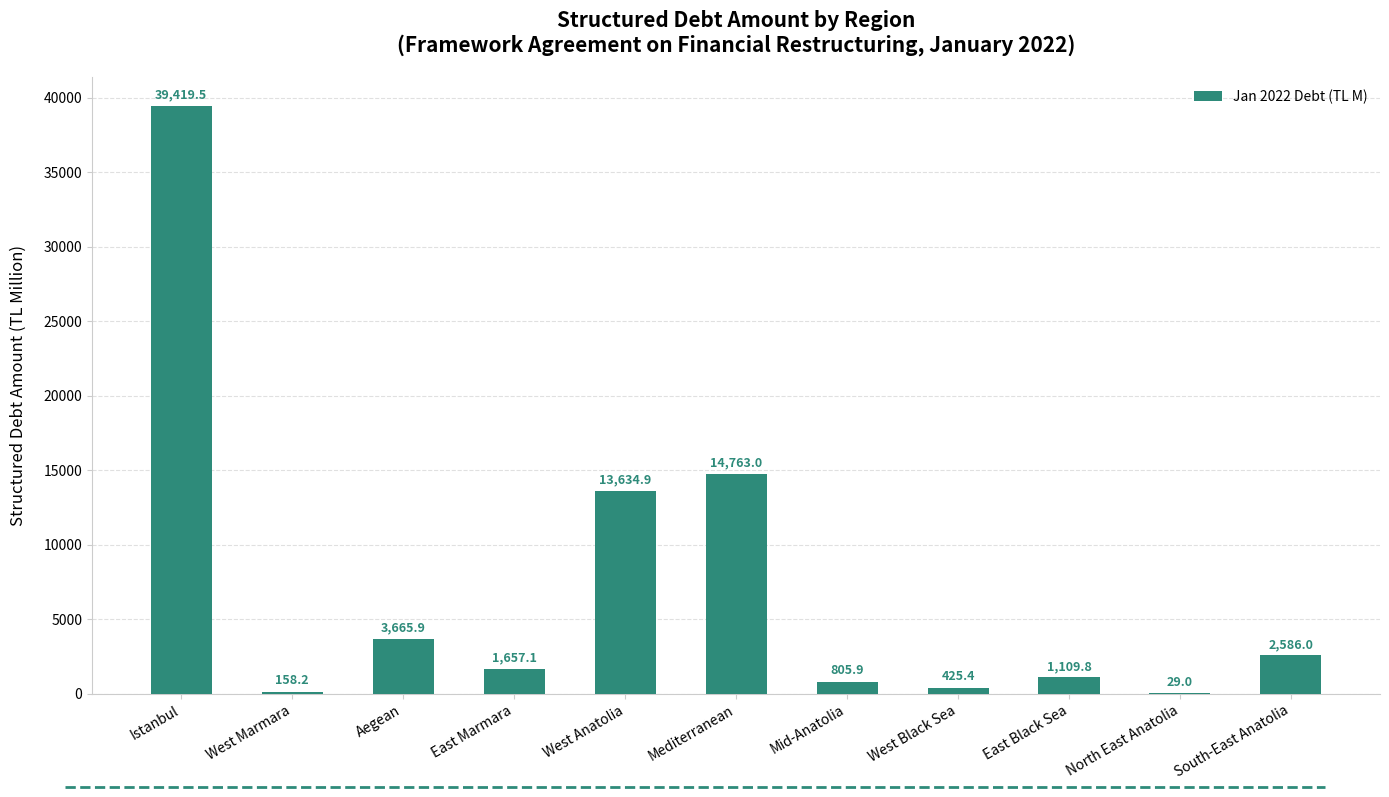

At which category does the chart reach its peak across all series?

Istanbul